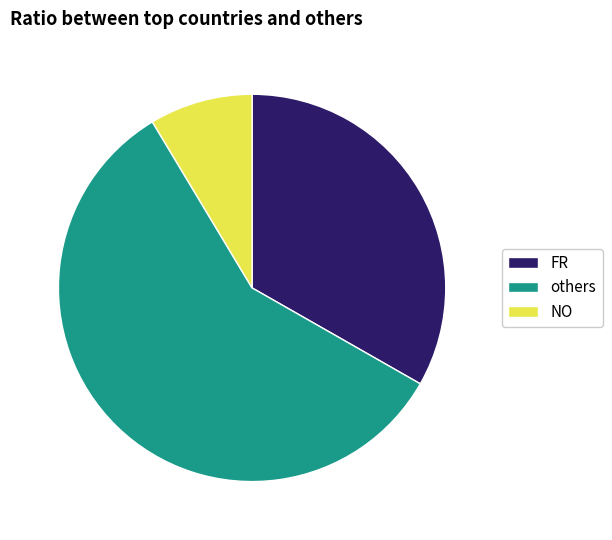

Approximately how many times larger is the value at others compared to NO?

6.8